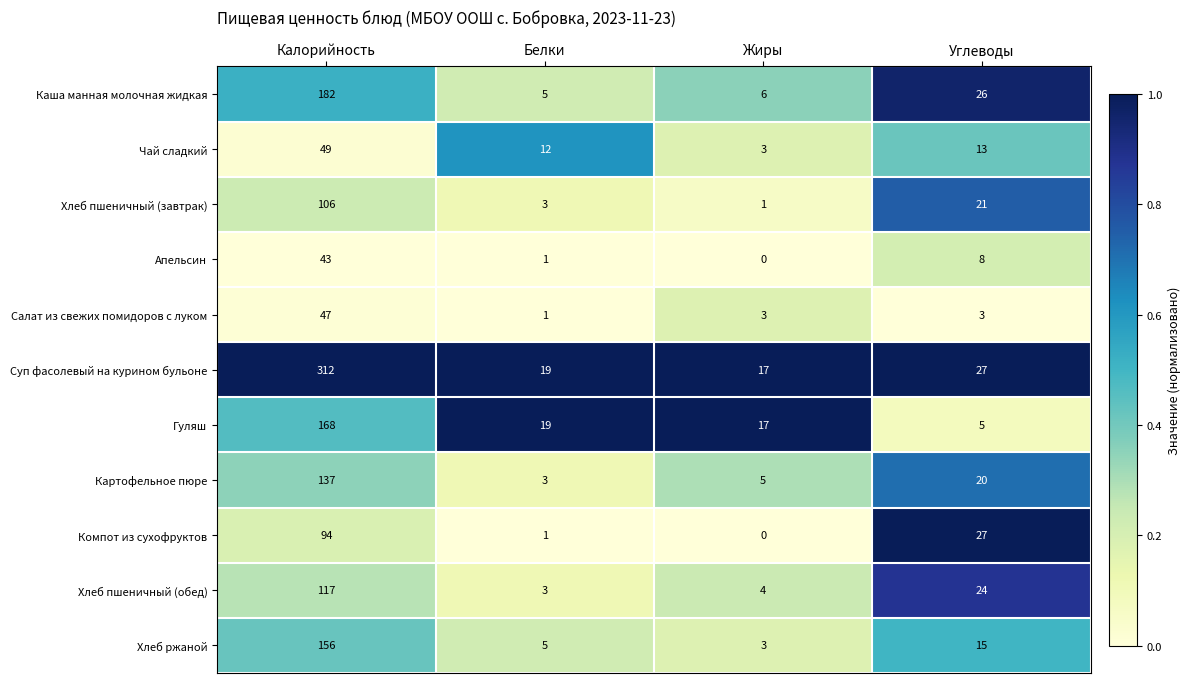

Which category has the highest value across all series?

Калорийность